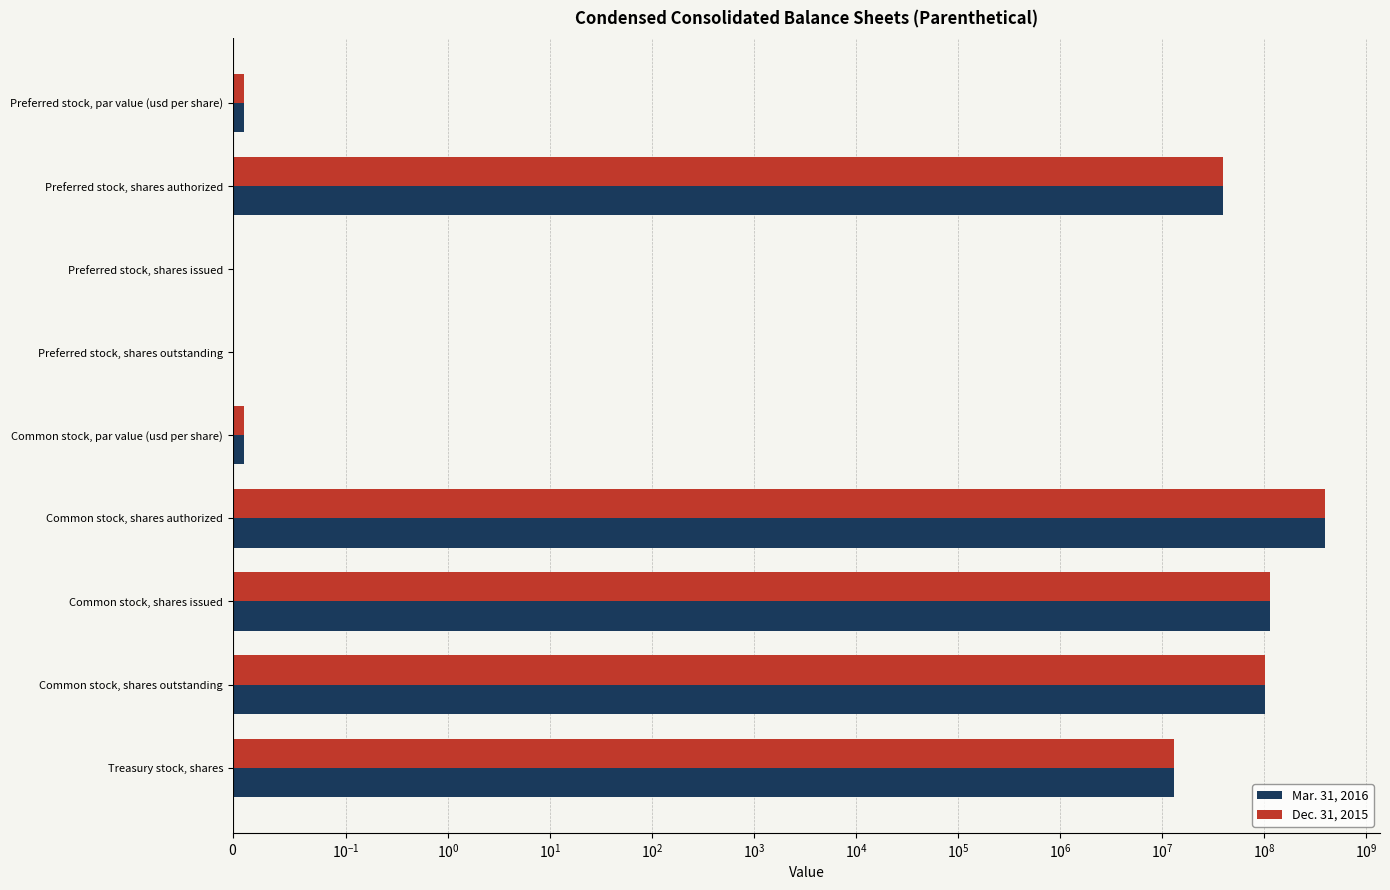

Rank the series by their maximum value, from highest to lowest.

Mar. 31, 2016, Dec. 31, 2015